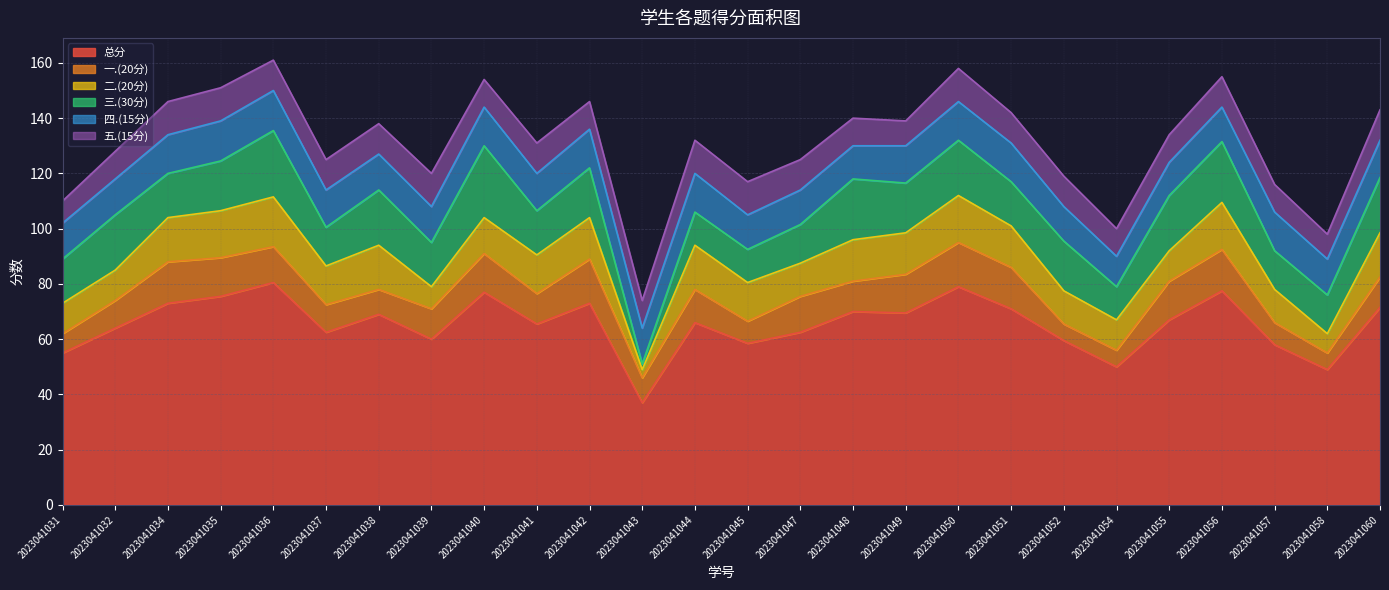

True or false: 二.(20分) has more than 2 interior local peaks.

True